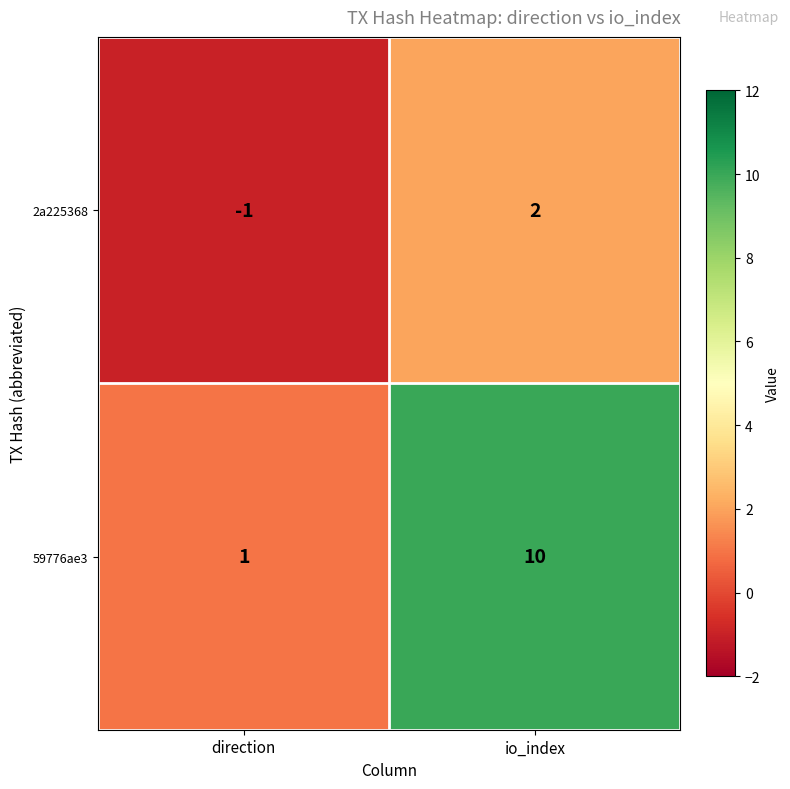

Between direction and io_index, which series saw the biggest shift?

59776ae3